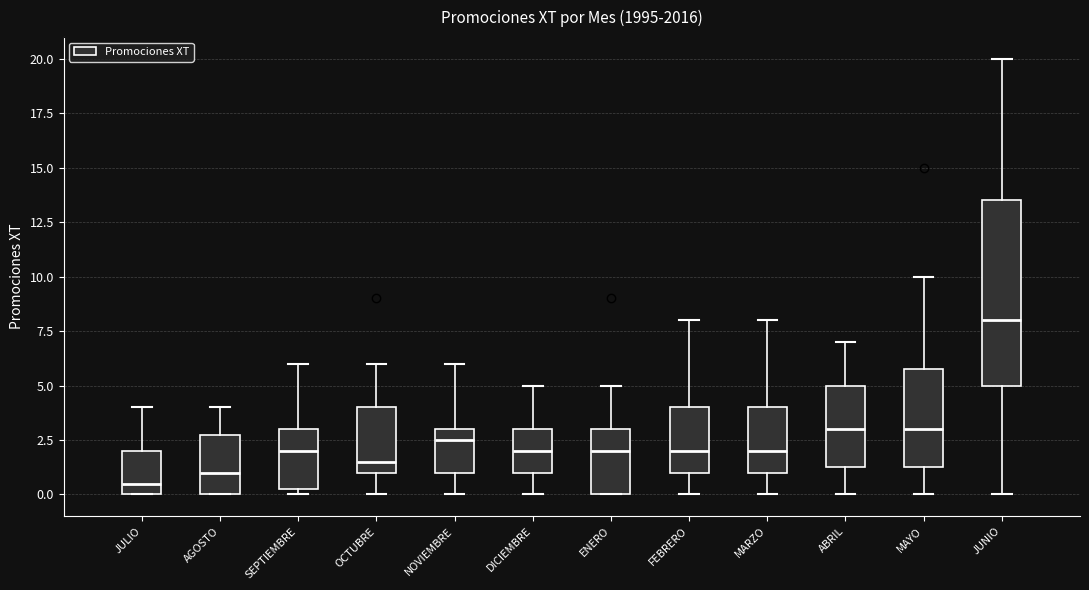

Where is the upper edge of the box for ENERO on the y-axis? The values are not printed on the chart, so give them approximately, as read against the axis.

3.0